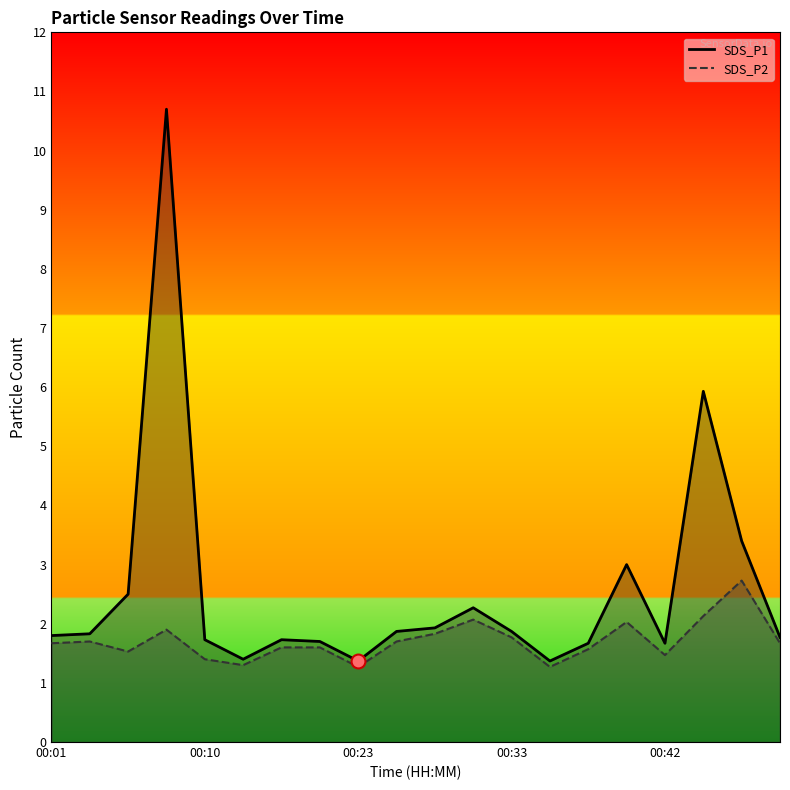

What is the value of the SDS_P2 point at the 15th from the left?

1.6